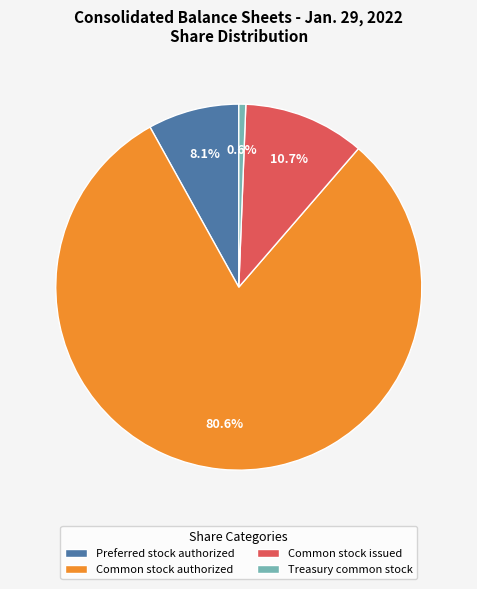

Rank the categories by value from lowest to highest.

Treasury common stock, Preferred stock authorized, Common stock issued, Common stock authorized